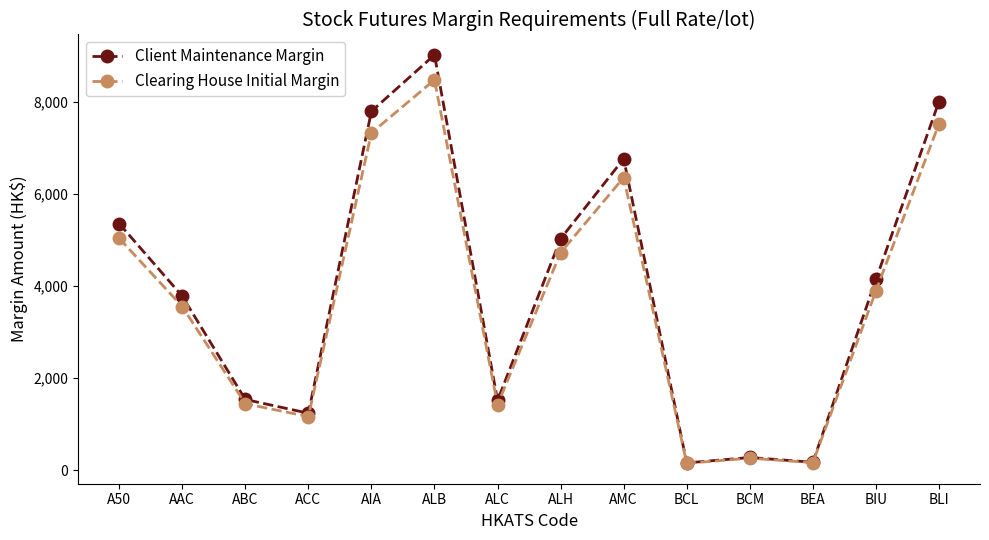

Count the number of data series in this chart.

2